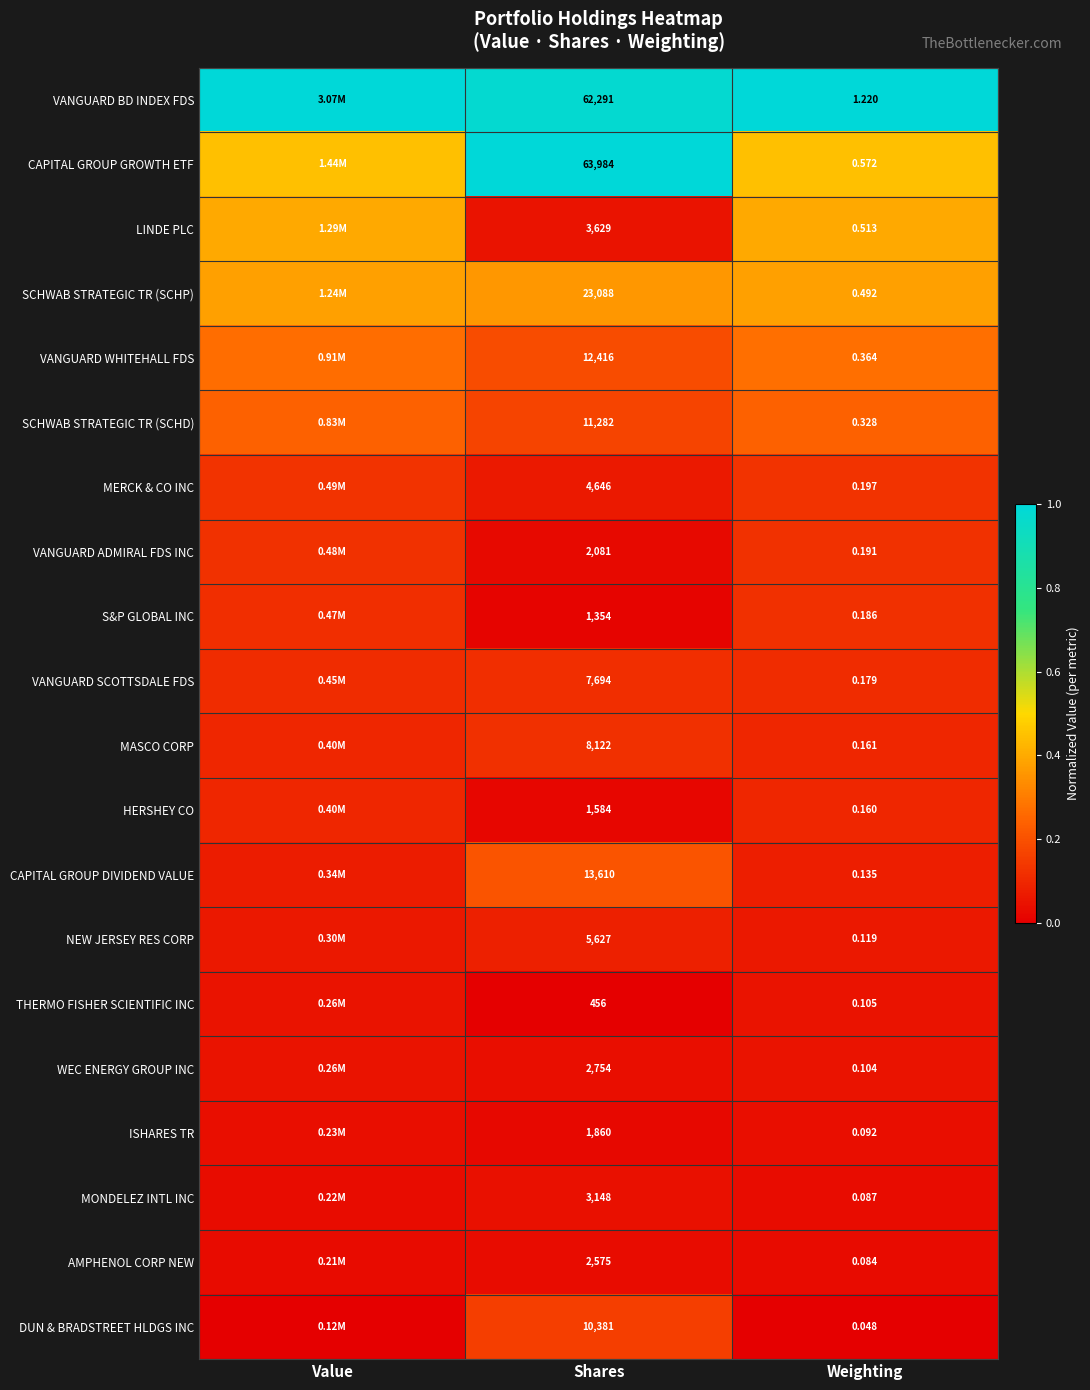

Is the value of VANGUARD BD INDEX FDS at Weighting greater than the value of ISHARES TR at Weighting?

Yes